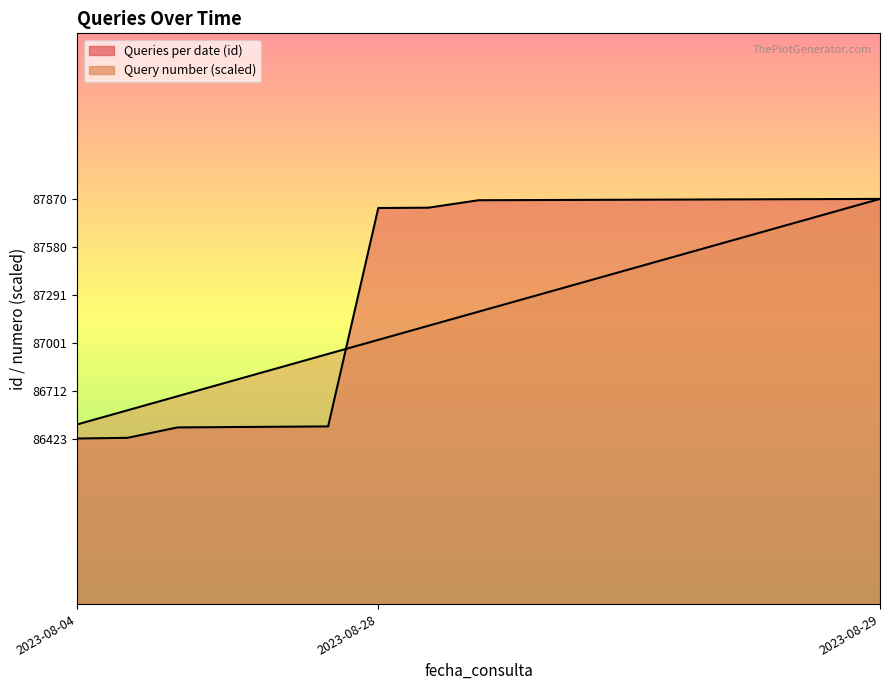

What is the approximate value of Queries per date (id) at 2023-08-28?

87869.0